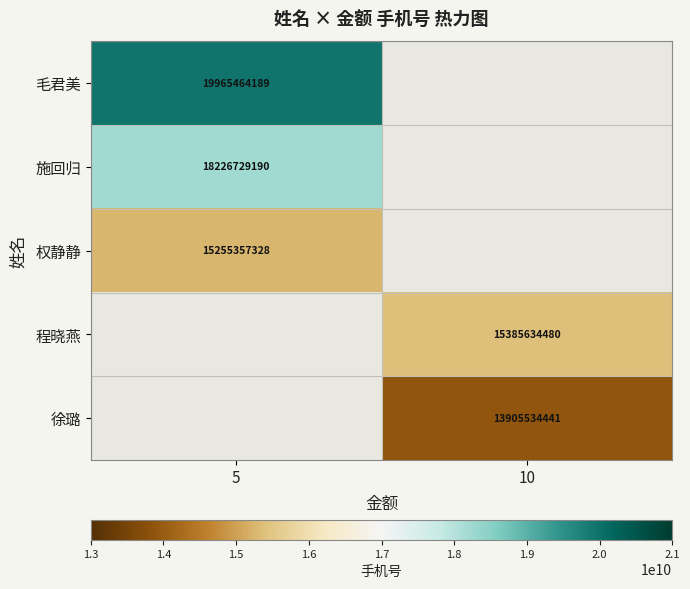

Between 10 and 5, which is larger?

5